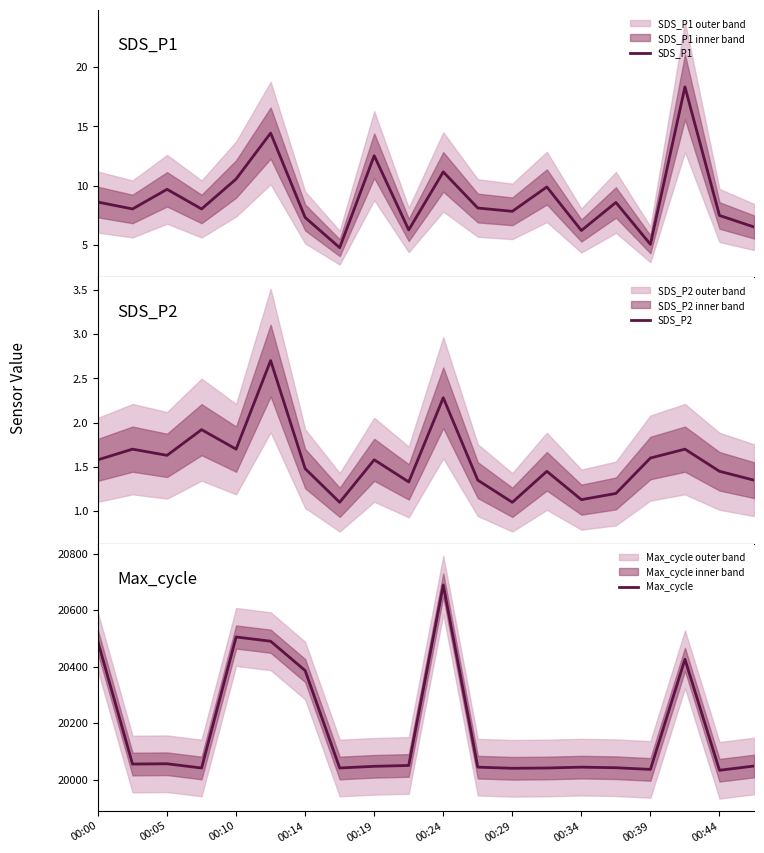

What is the value of the SDS_P2 point at the 12th from the left?

1.4